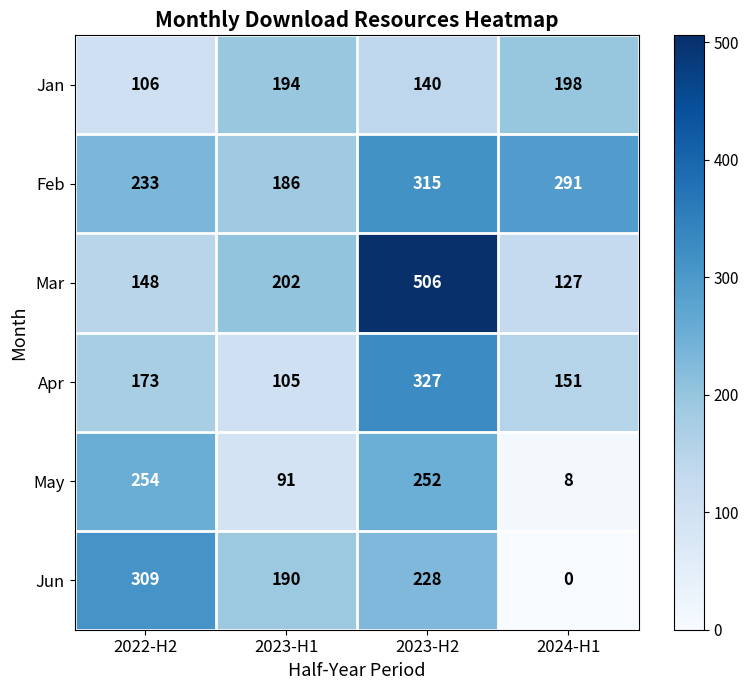

Which series has the widest spread of values?

Mar